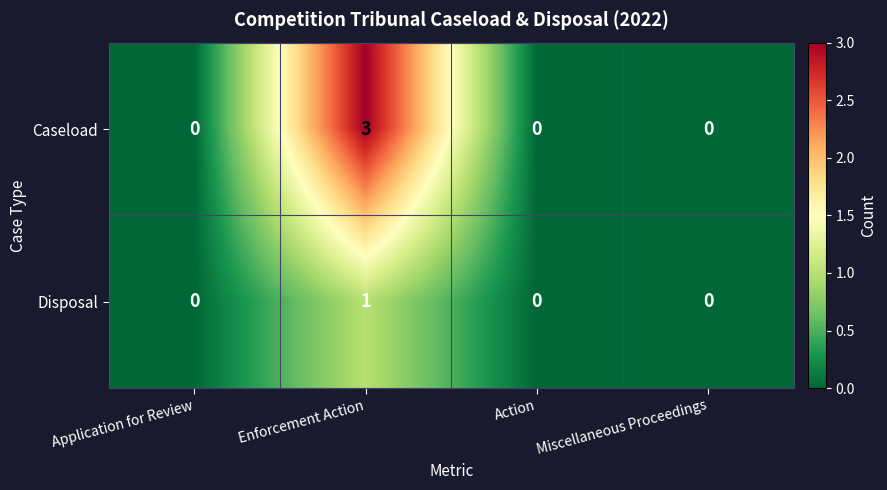

The Disposal series shows -1 at Application for Review. True or false?

False